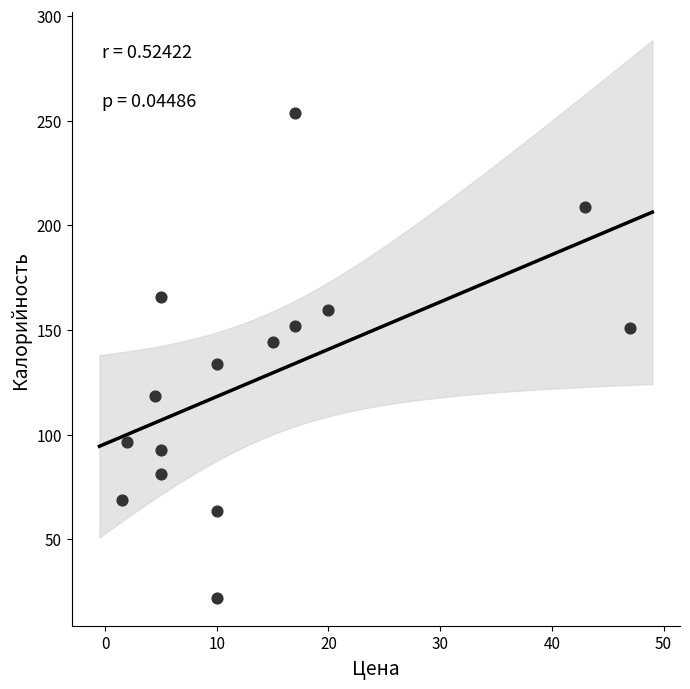

What is the range of Y values (max minus min)?

231.6